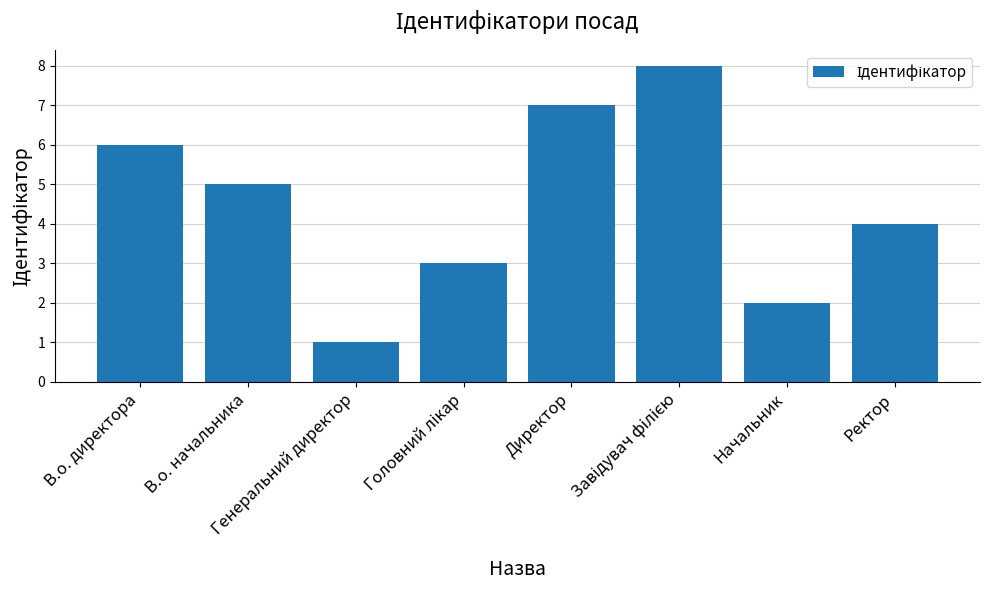

What is the difference between the maximum and minimum values?

7